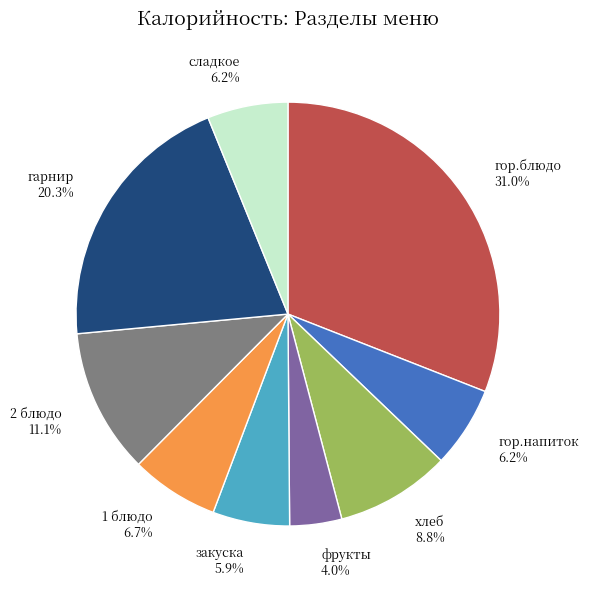

Which category has the biggest portion of the pie?

гор.блюдо